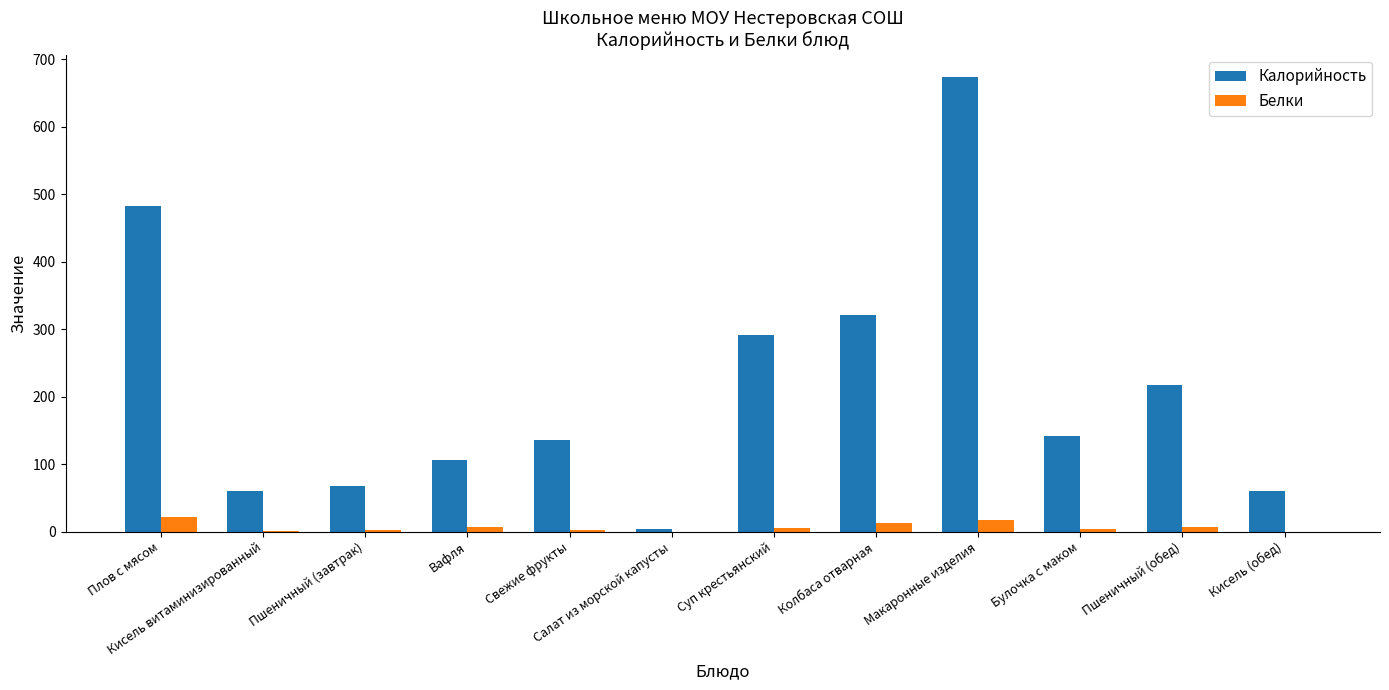

What is the greatest value displayed?

673.0